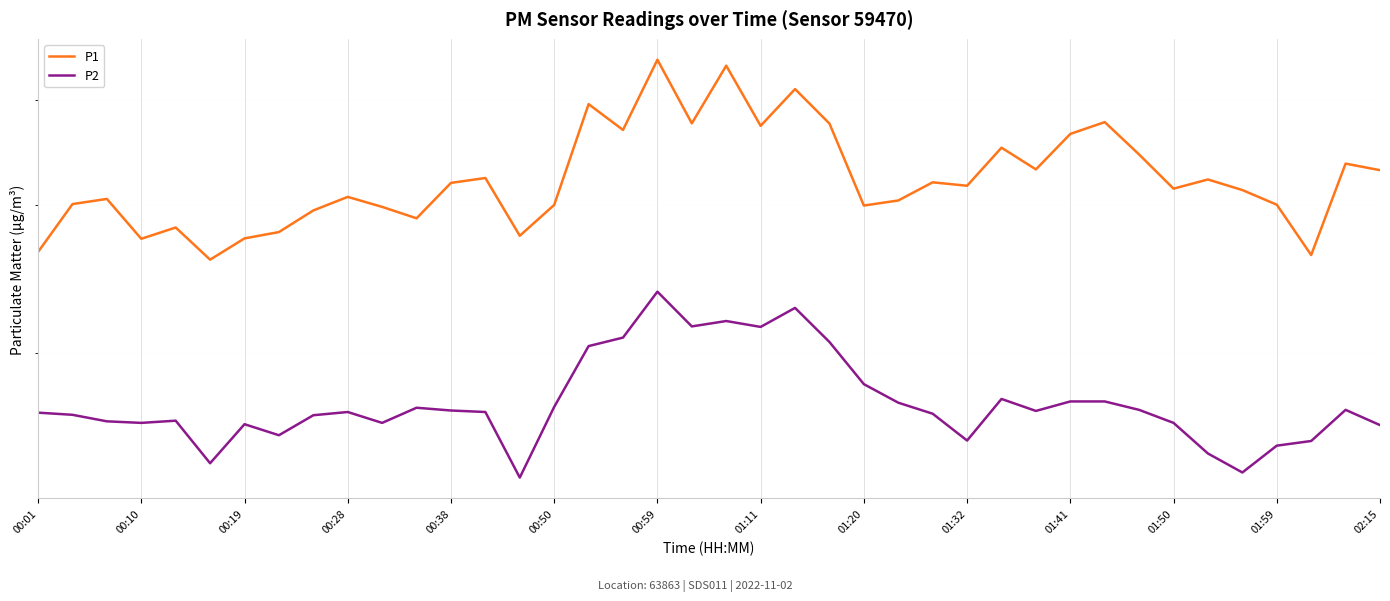

What is the value of the P1 point at the 14th from the left?

32.3